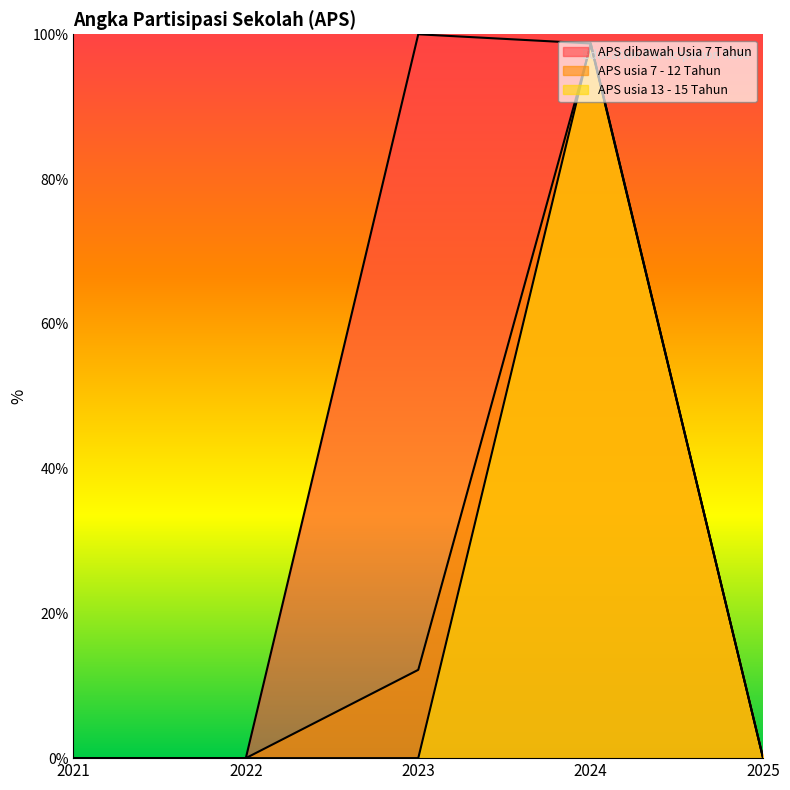

What is the sum of all APS usia 7 - 12 Tahun values?

110.7